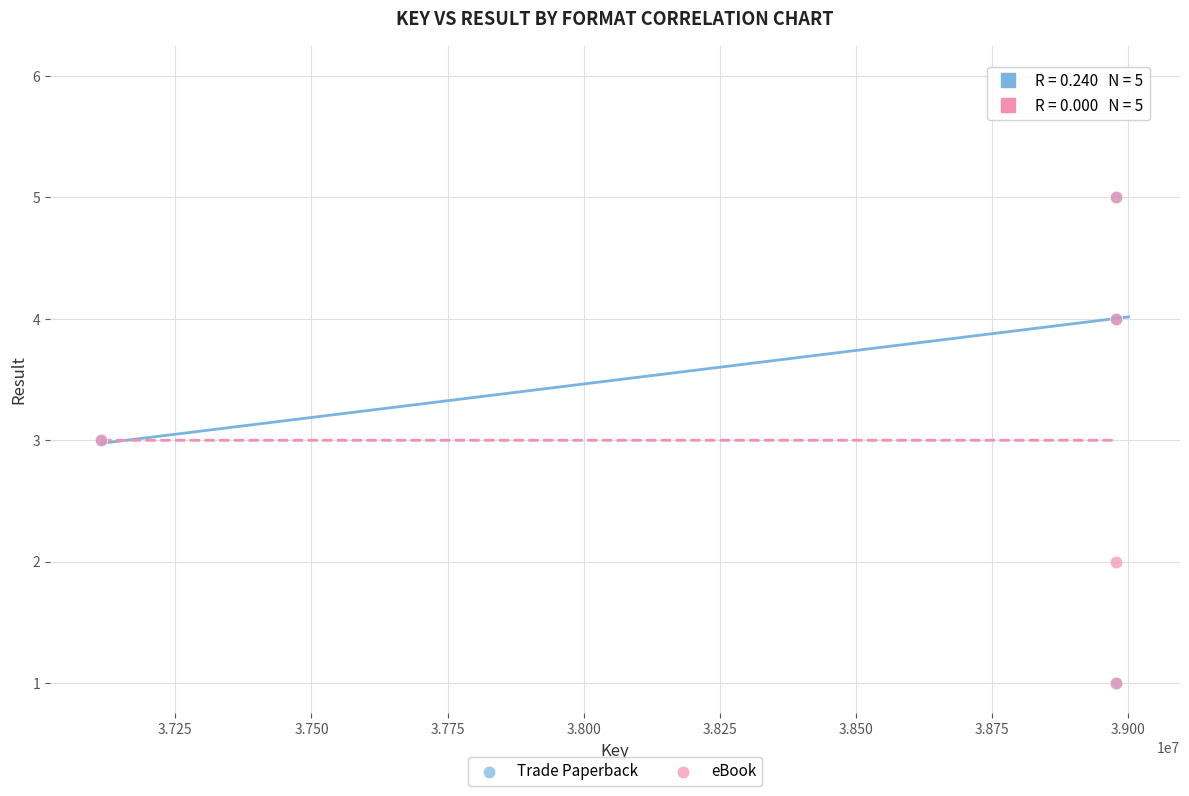

Which series contains the highest Y value?

Trade Paperback